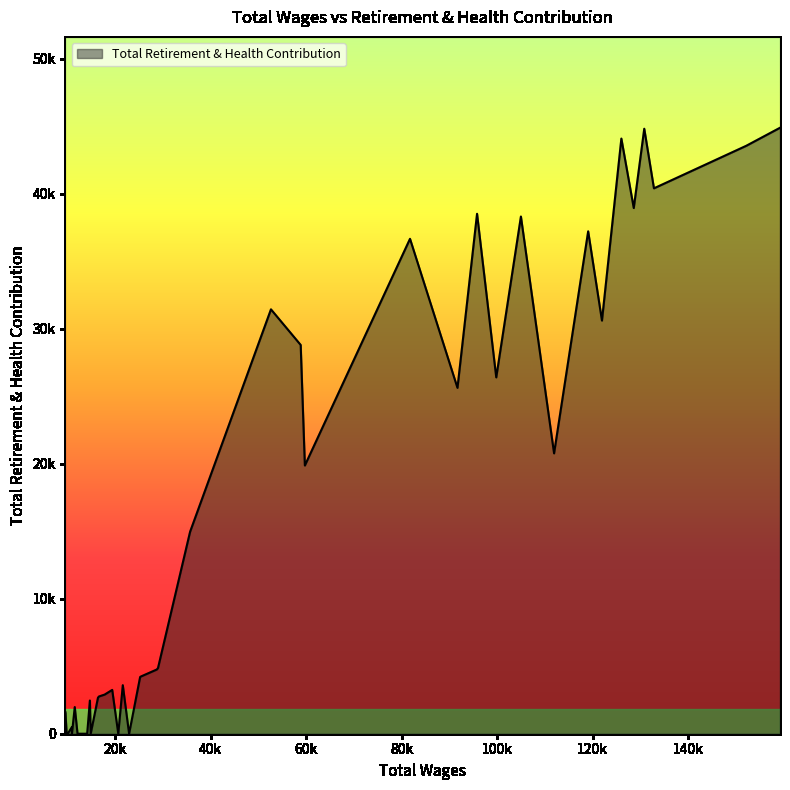

Does the chart have visible grid lines?

No